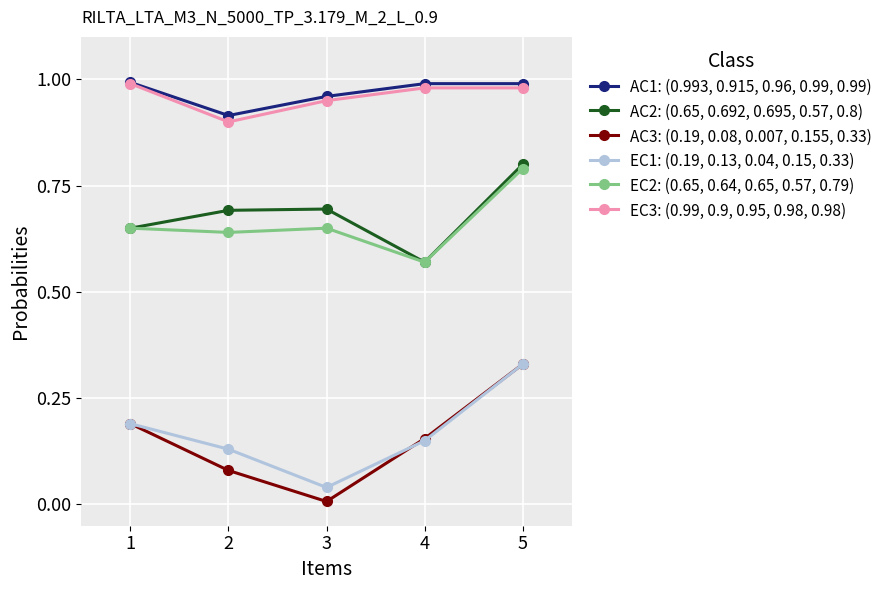

What is the total value across all series at 4?

3.4